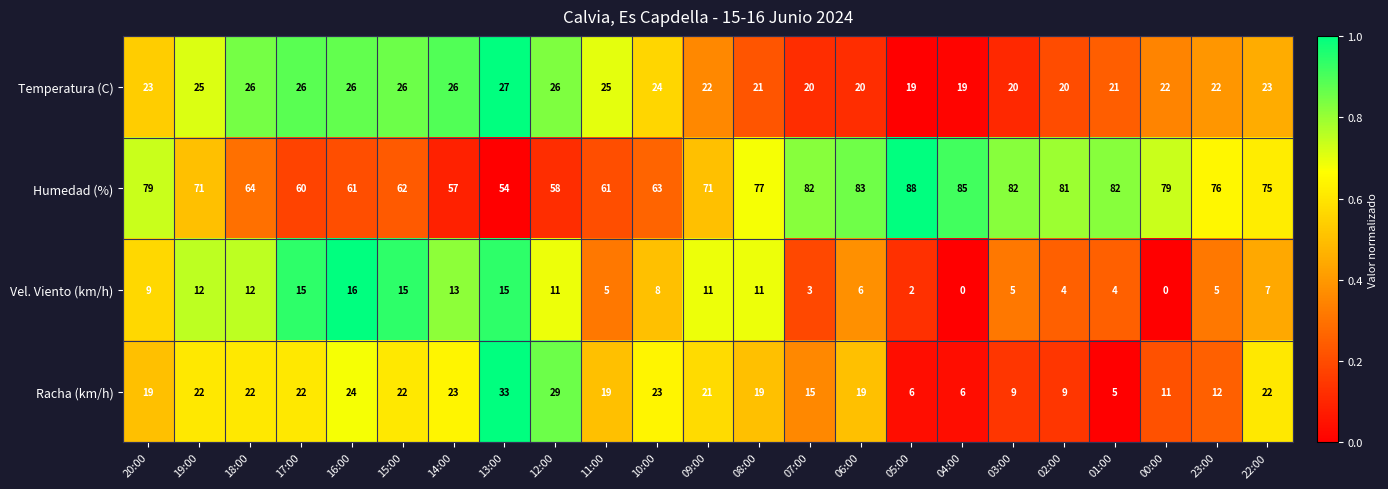

What is the lowest value of the Humedad (%) series?

54